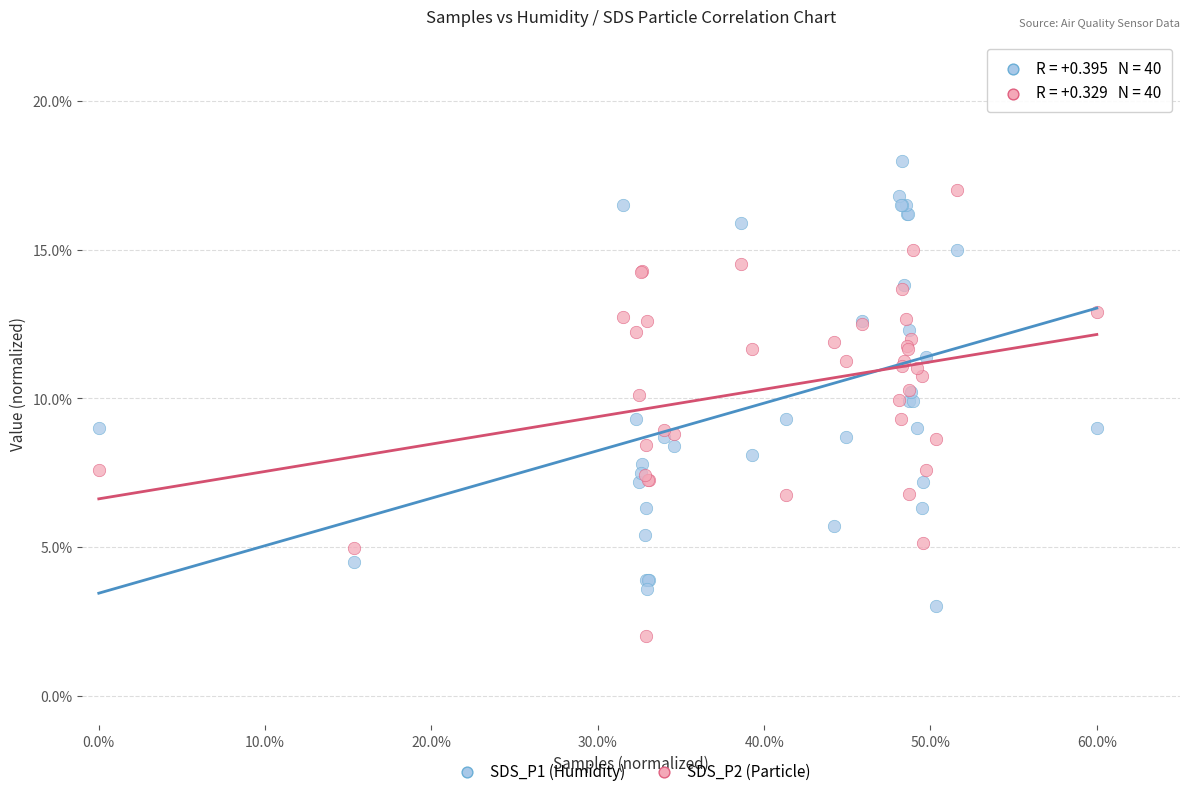

What are all the series names shown in the legend?

SDS_P1 (Humidity), SDS_P2 (Particle)